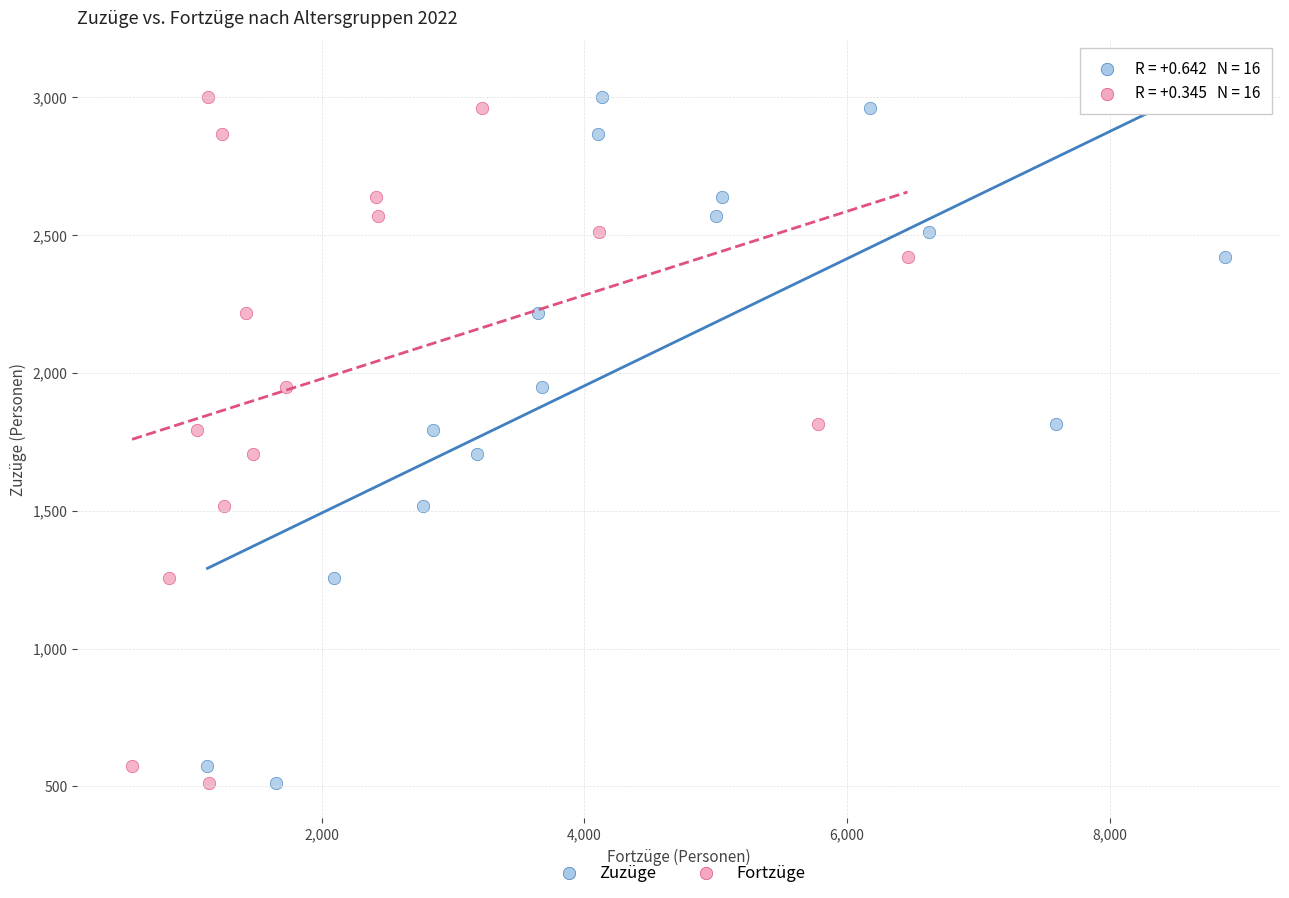

What are all the series names shown in the legend?

Zuzüge, Fortzüge